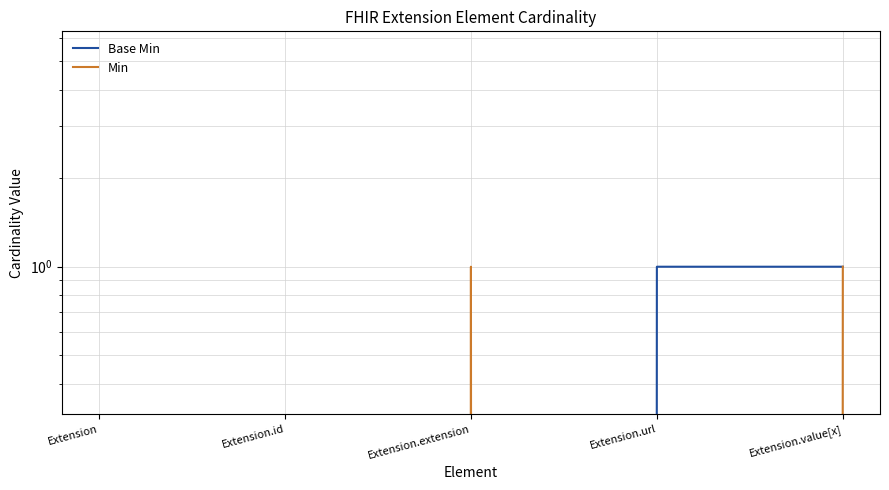

The value of Min at Extension is 0. True or false?

True